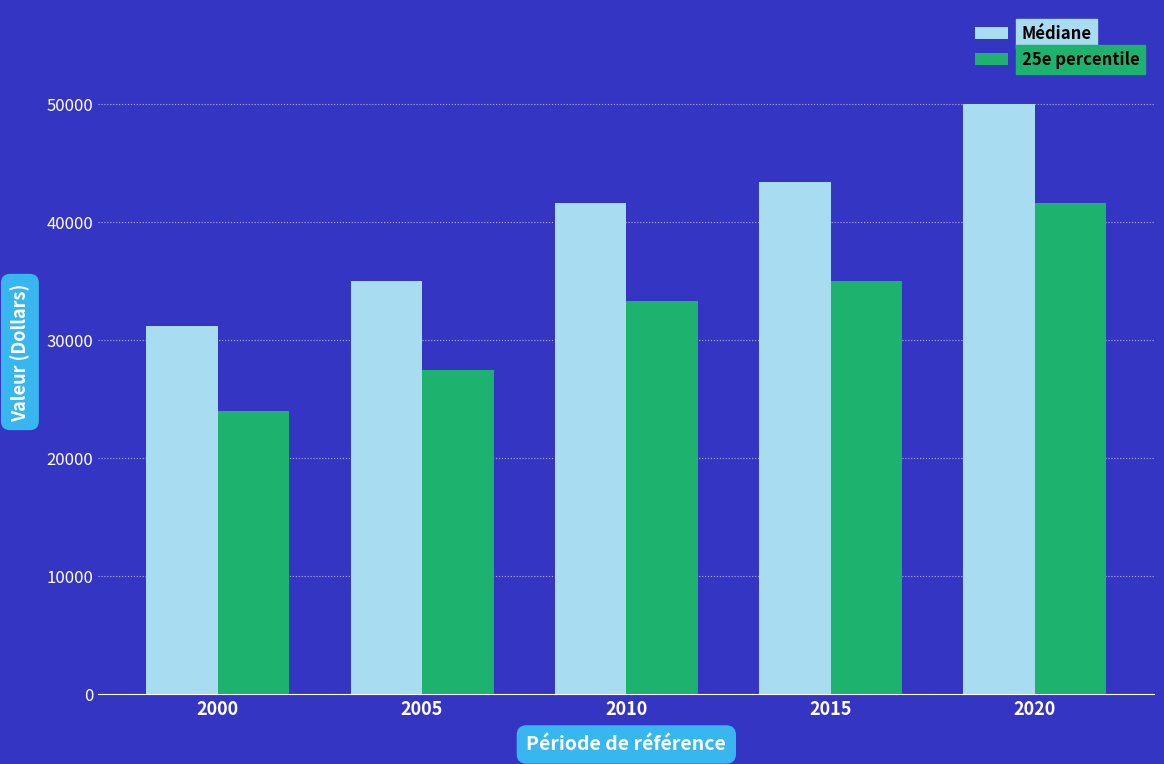

What is the smallest value displayed?

24000